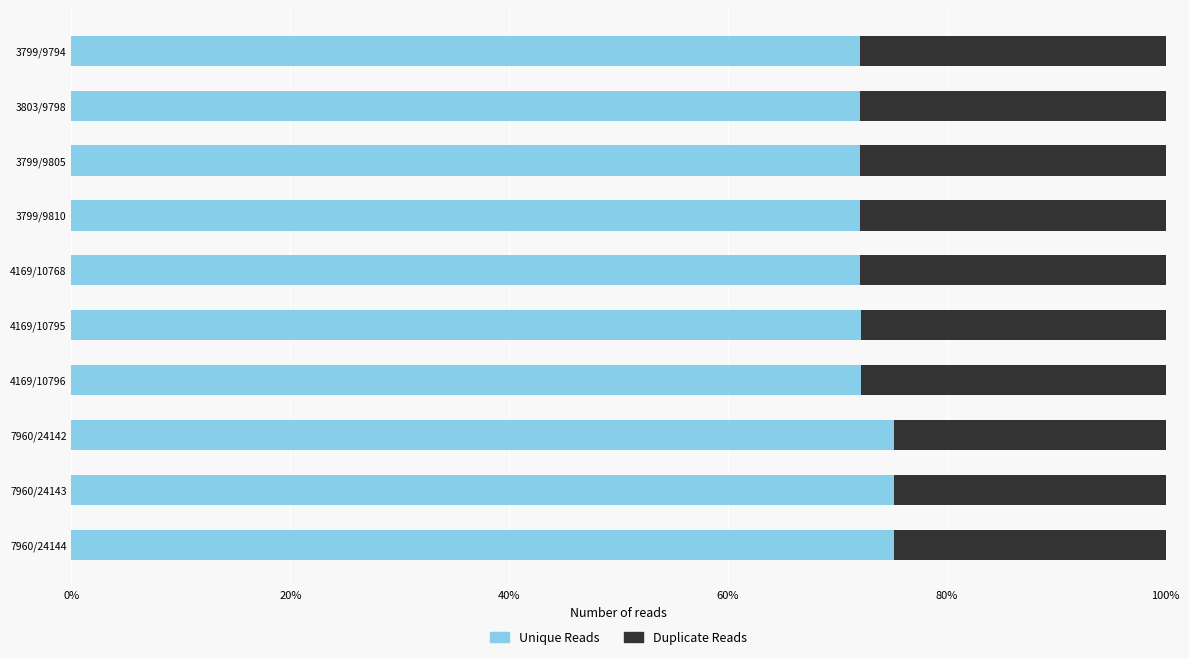

The Unique Reads series shows 75.2 at 7960/24142. True or false?

True